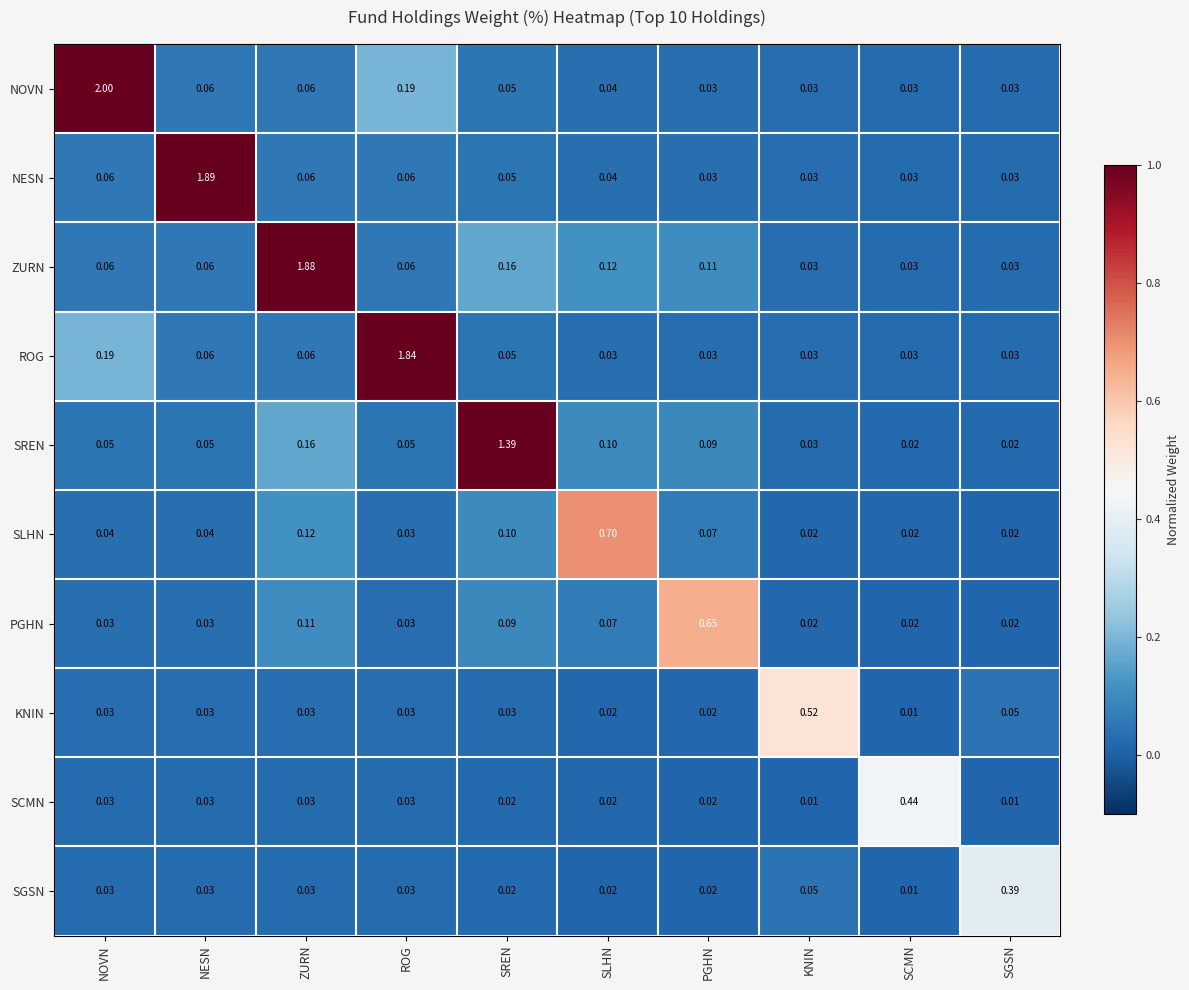

List the series in order of their peak value, lowest first.

SGSN, SCMN, KNIN, PGHN, SLHN, SREN, ROG, ZURN, NESN, NOVN